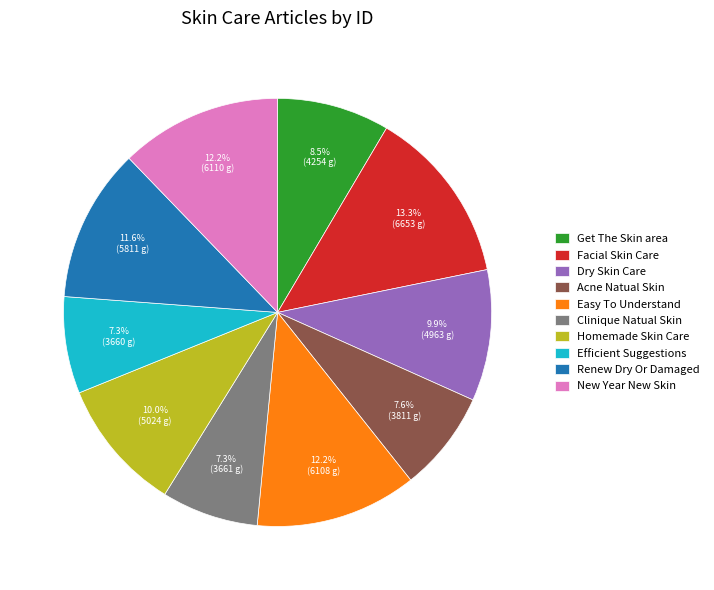

Which slice is the largest?

Facial Skin Care